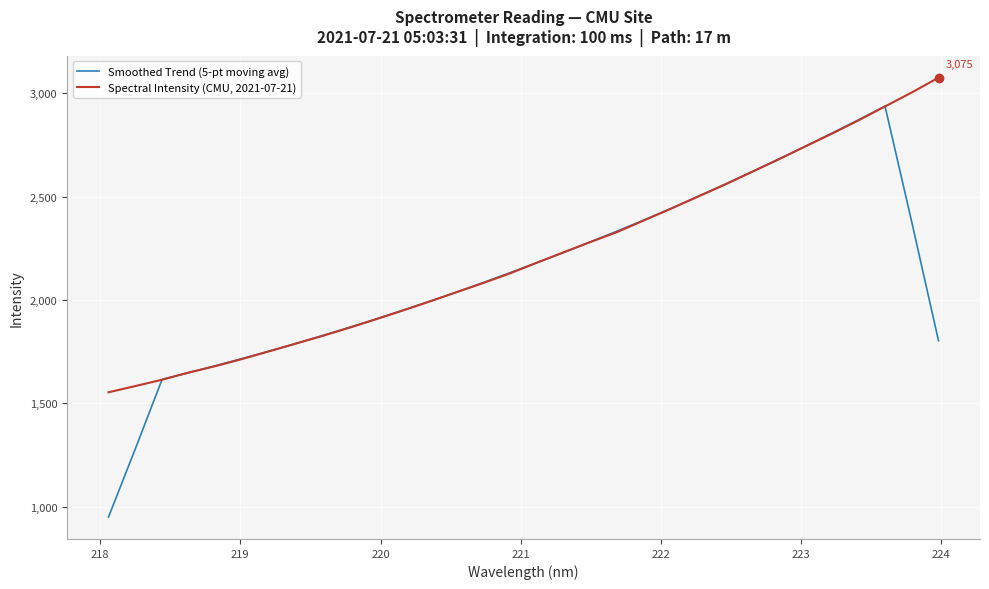

Rank the series by their average value, from highest to lowest.

Spectral Intensity (CMU, 2021-07-21), Smoothed Trend (5-pt moving avg)